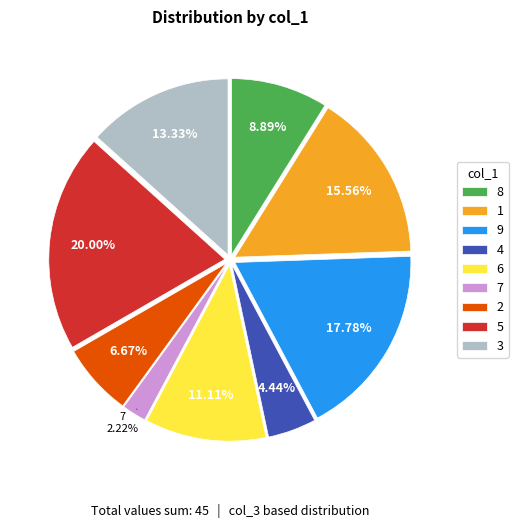

To the nearest percent, what is the difference between the 1 and 2 slice percentages?

9%